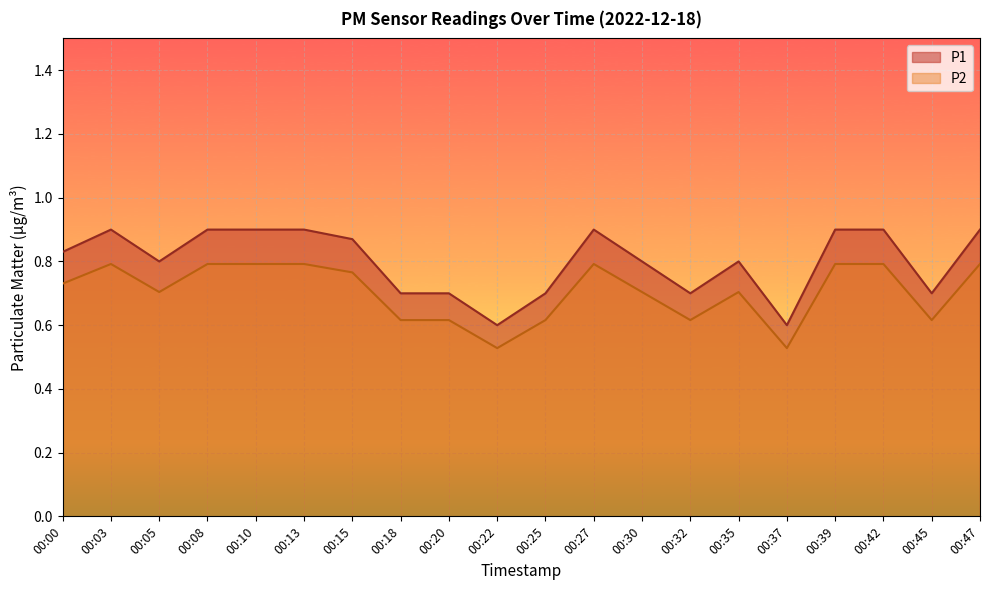

What is the value of the P2 point at the 11th from the left?

0.6